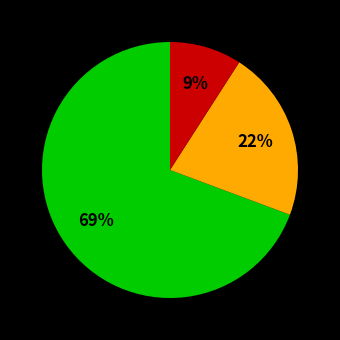

Does any single category account for the majority?

Yes